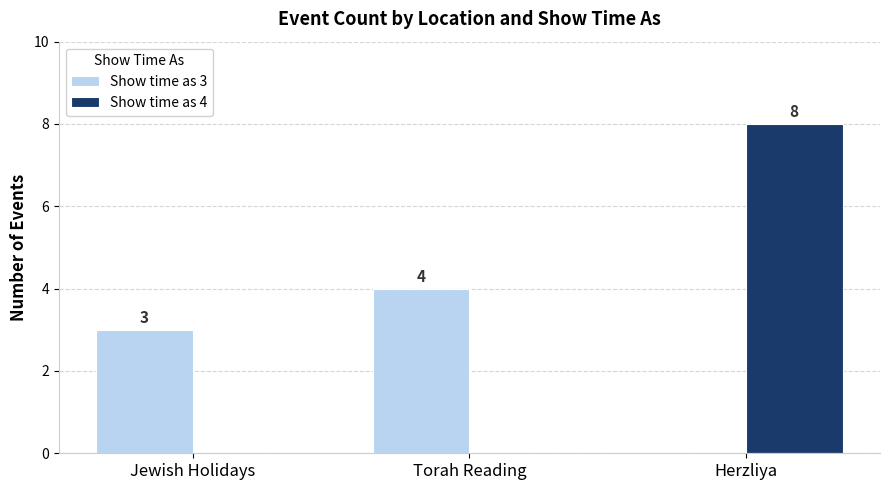

What is the sum of the Show time as 3 values at Herzliya and Torah Reading?

4